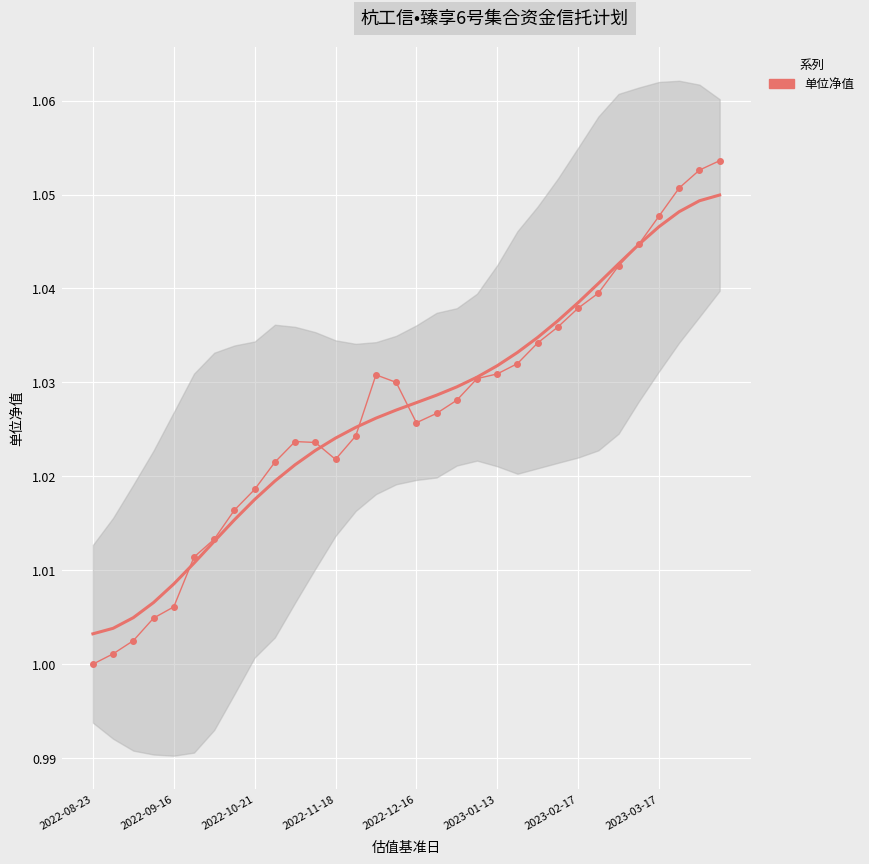

At which label is the value closest to 1?

2022-08-23